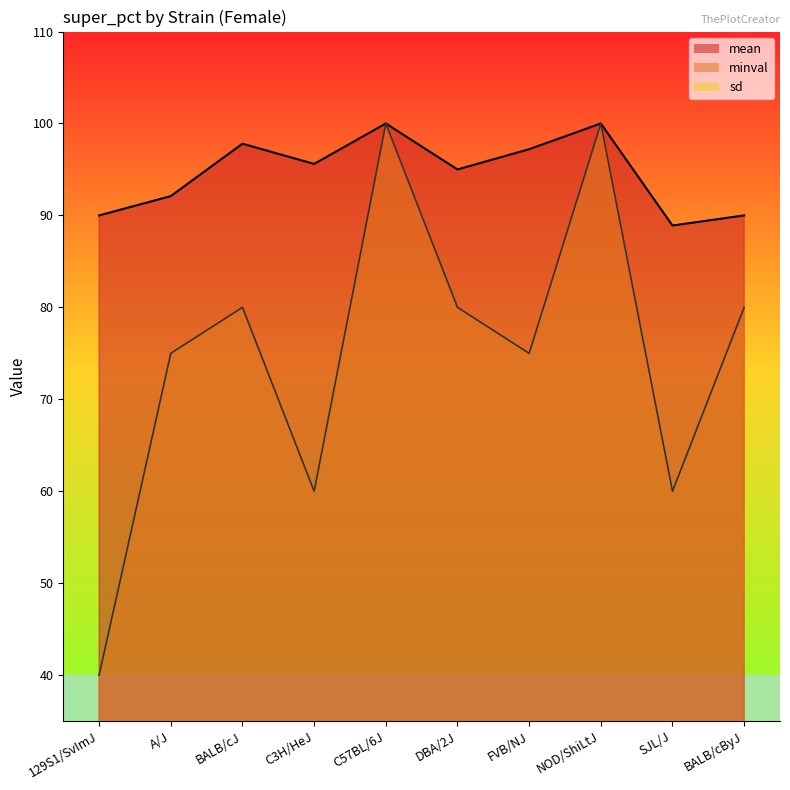

Where does the sd series first go above 10?

129S1/SvImJ